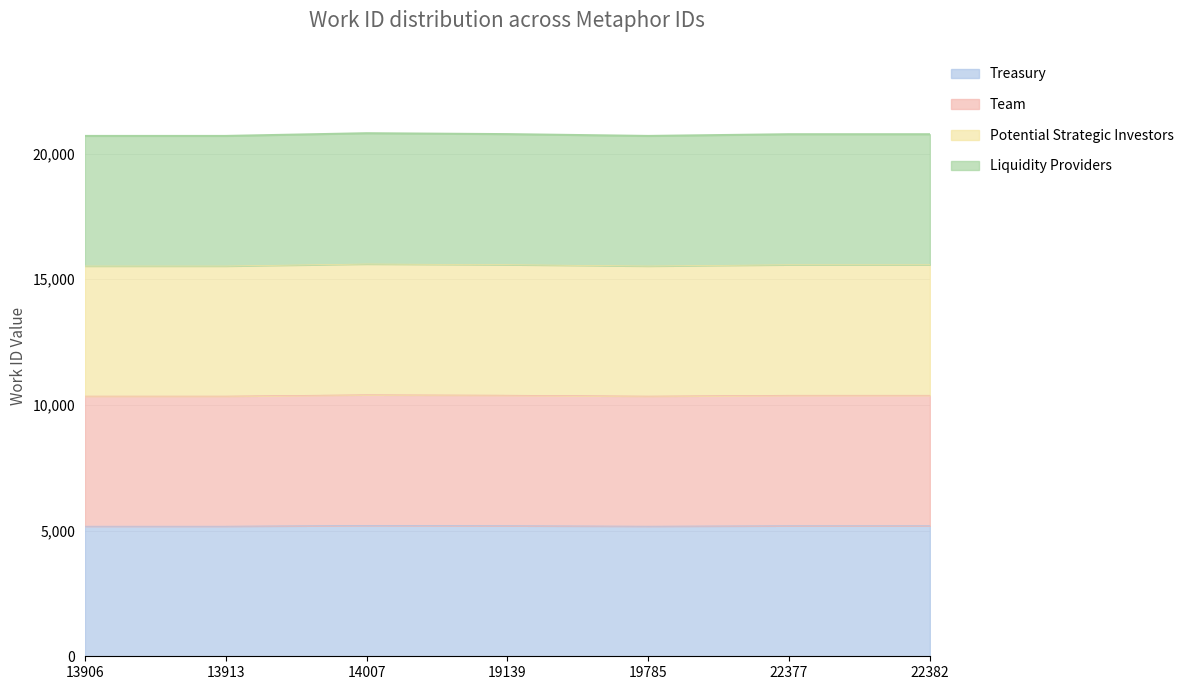

What is the difference between the maximum and second lowest values in the Treasury series?

27